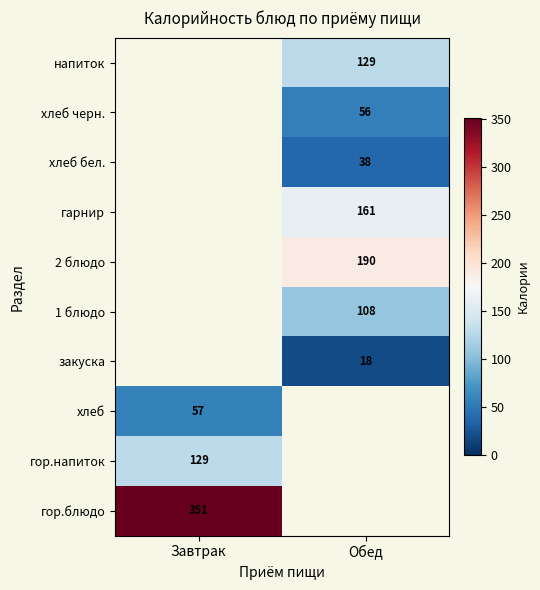

Is it true that 1 блюдо equals 67.9 at Обед?

False